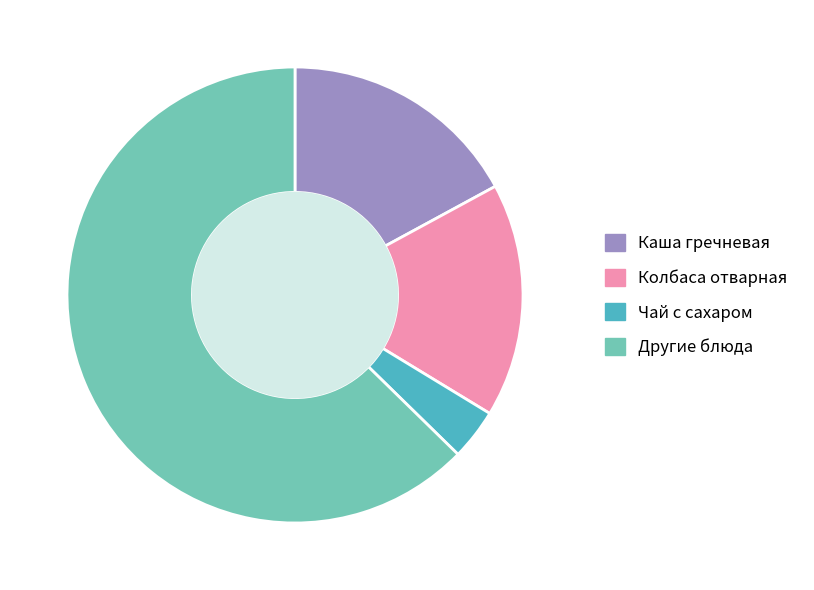

True or false: Каша гречневая accounts for 32% of the total.

False